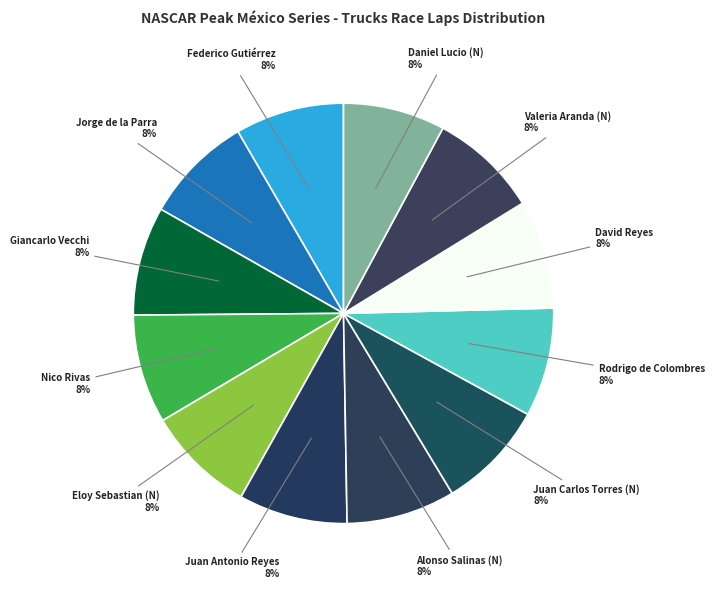

Count the number of slices in the pie.

12